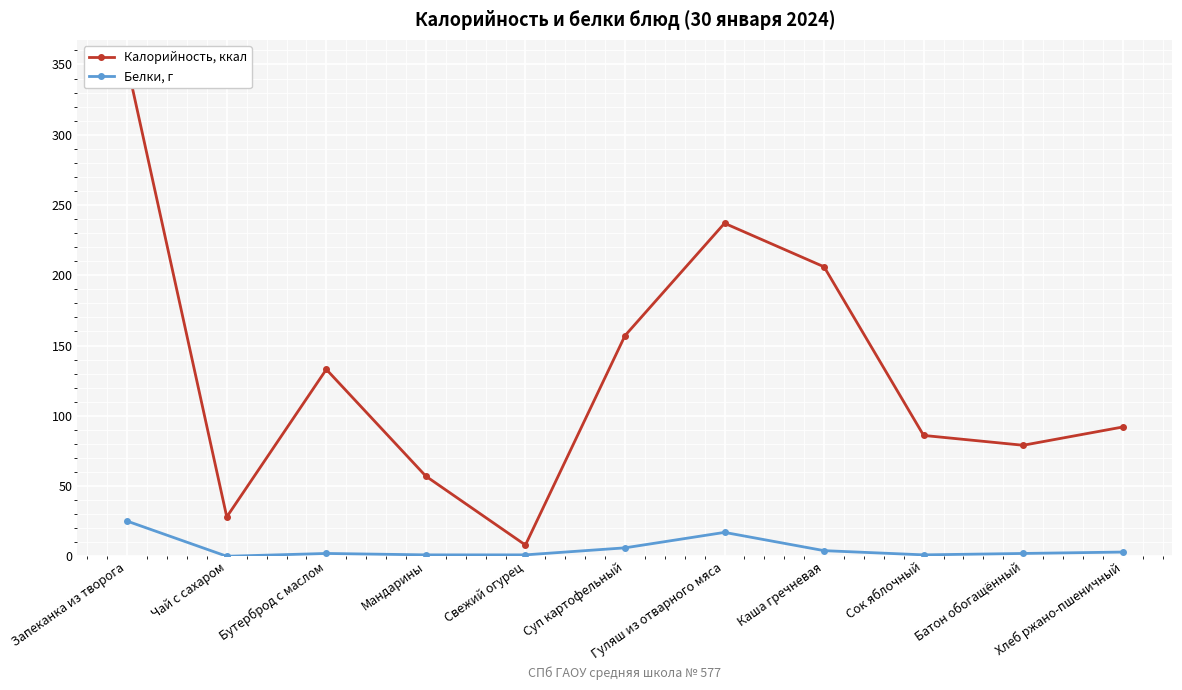

Which category has the lowest value in the Белки, г series?

Чай с сахаром